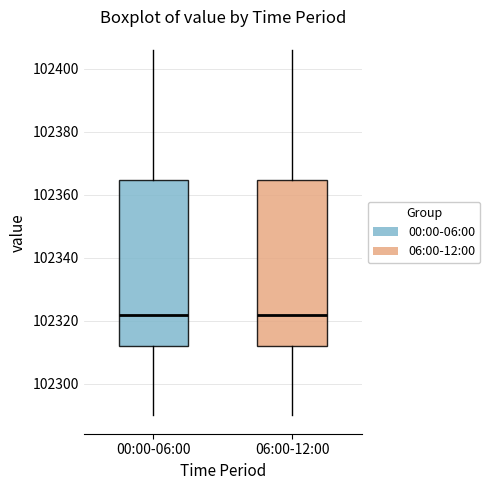

Reading left to right, transcribe this box plot: for each box, give where its median line is, the range the box spans, and where its two whiskers end, as read against the y-axis. The values are not printed on the chart, so give them approximately, as read against the axis.

00:00-06:00: median 102322, box 102312 to 102364, whiskers 102290 to 102406
06:00-12:00: median 102322, box 102312 to 102364, whiskers 102290 to 102406